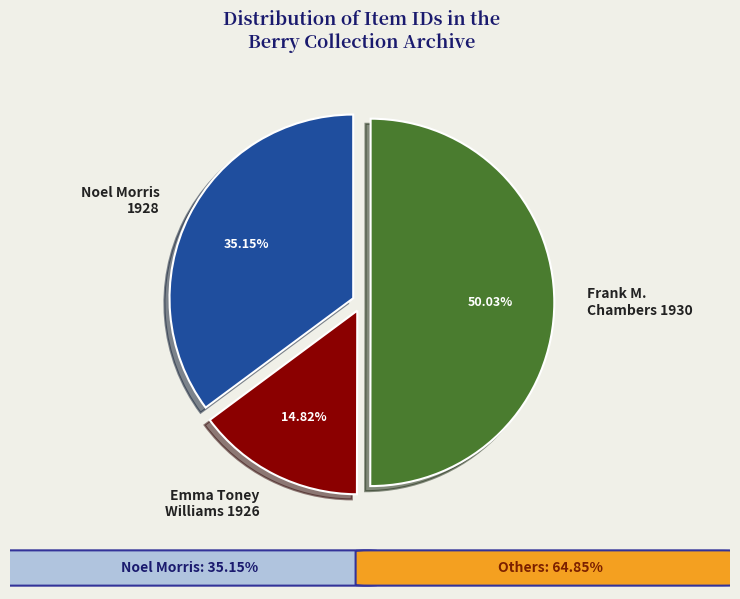

Which slice is the largest?

Frank M. Chambers 1930